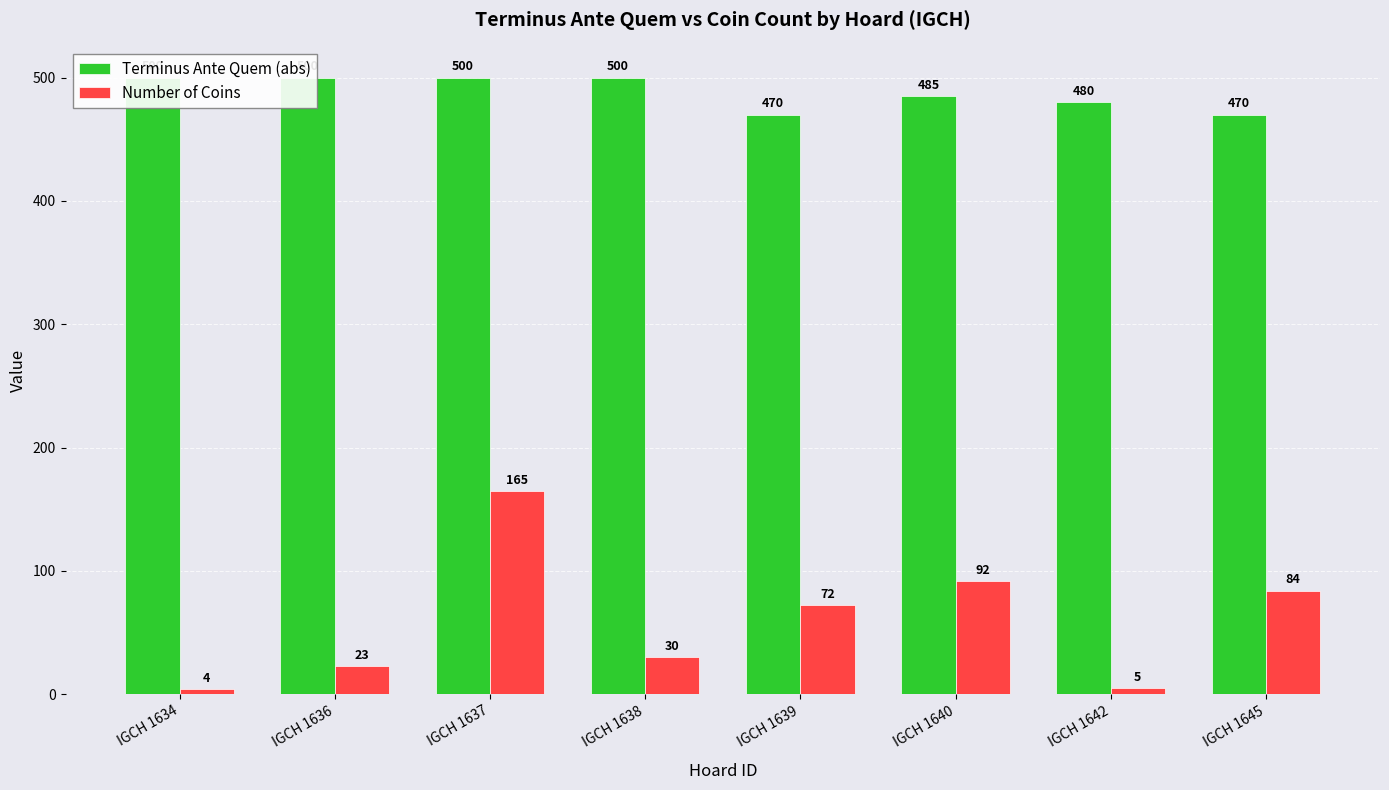

Which series has the largest range (max minus min)?

Number of Coins